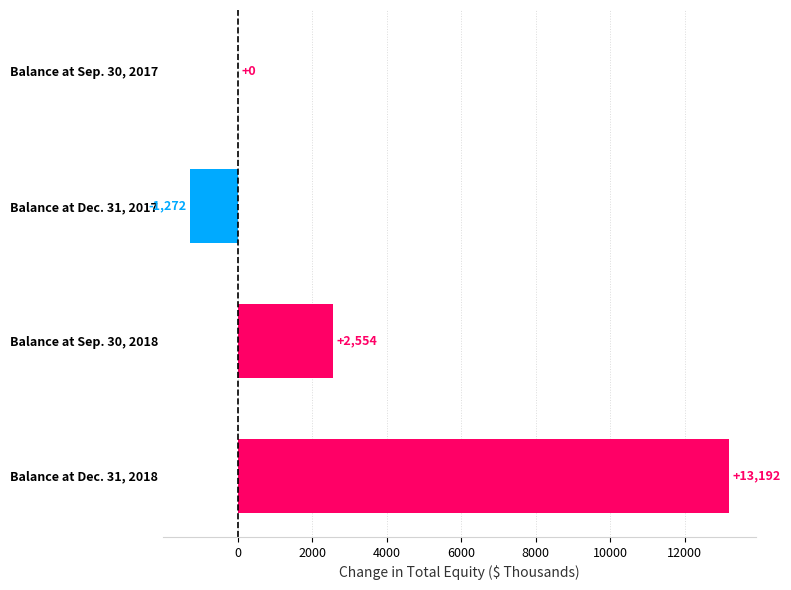

True or false: the data shows 2554 at Balance at Sep. 30, 2018.

True